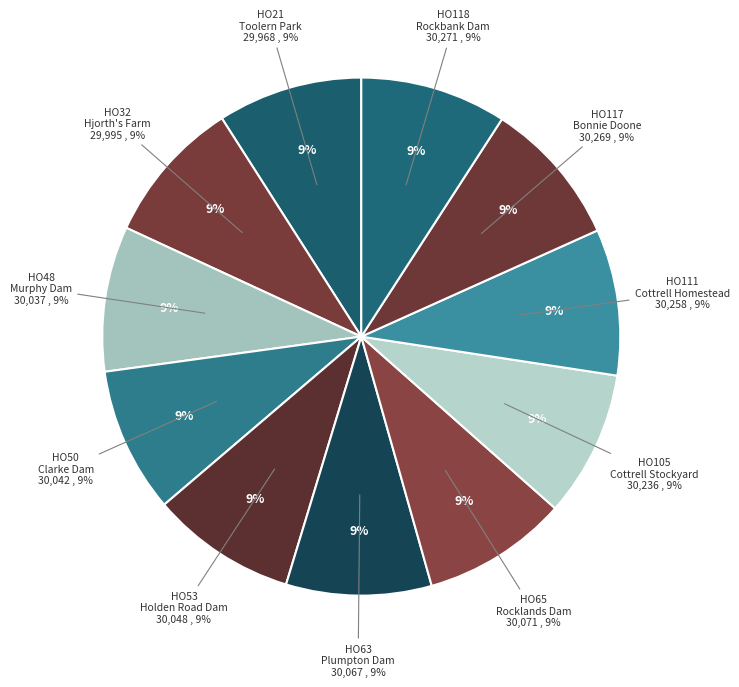

How many segments does this pie chart have?

11